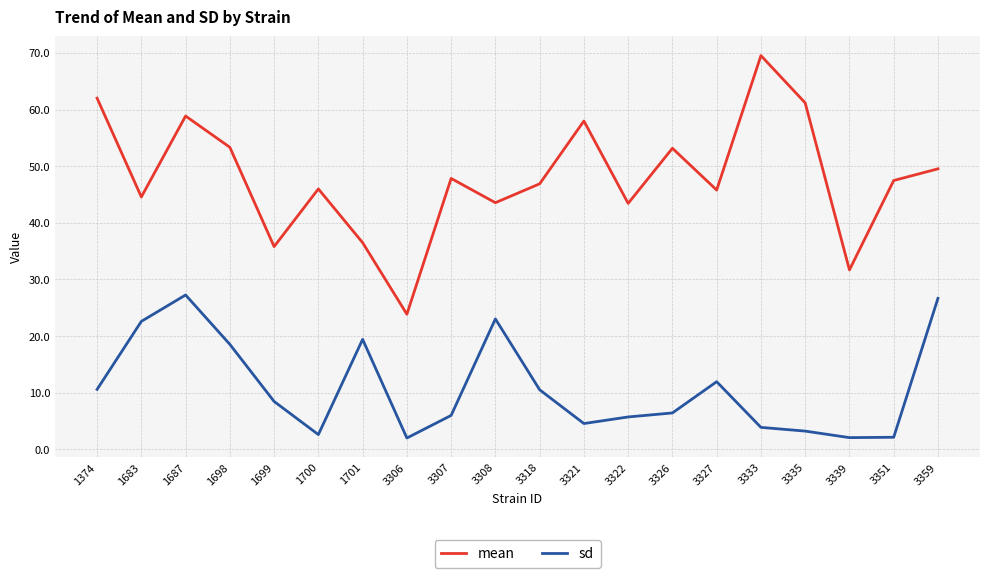

What are all the series names shown in the legend?

mean, sd